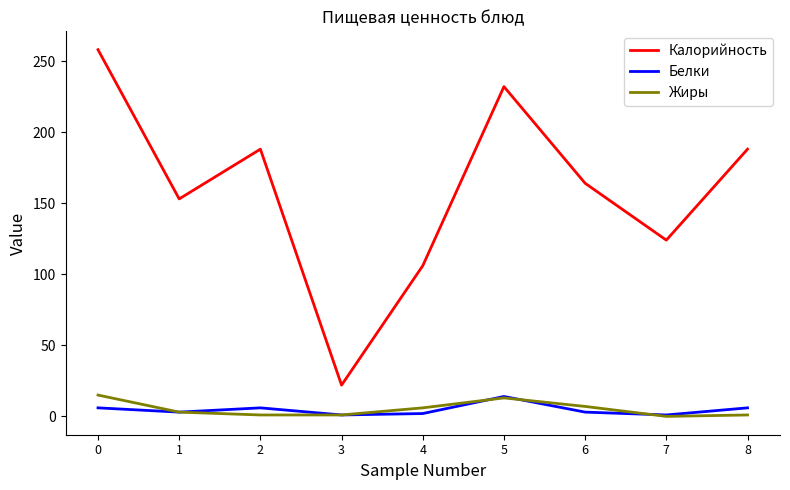

Which series has the largest total across all categories?

Калорийность